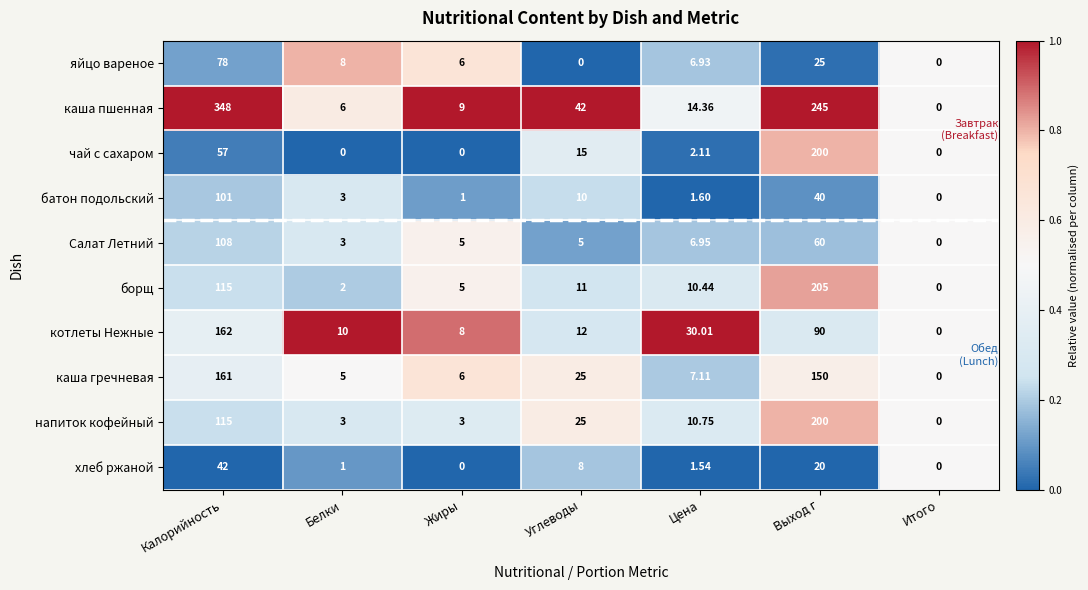

Rank the categories by батон подольский value from highest to lowest.

Калорийность, Выход г, Углеводы, Белки, Цена, Жиры, Итого